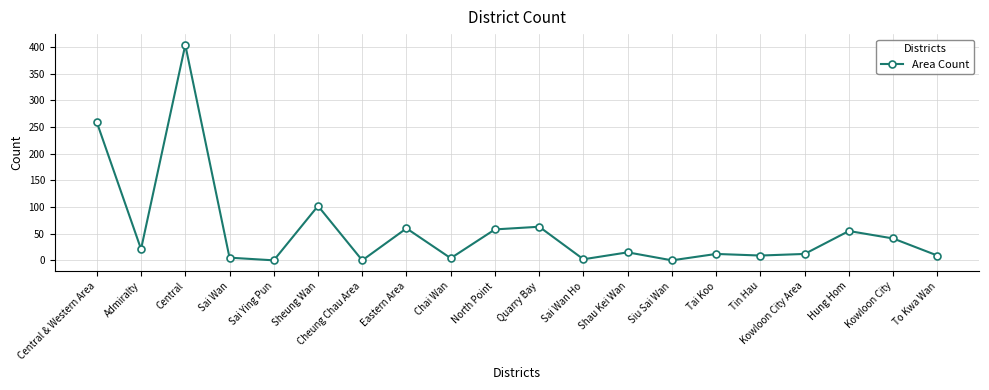

Where is the first local maximum?

Central